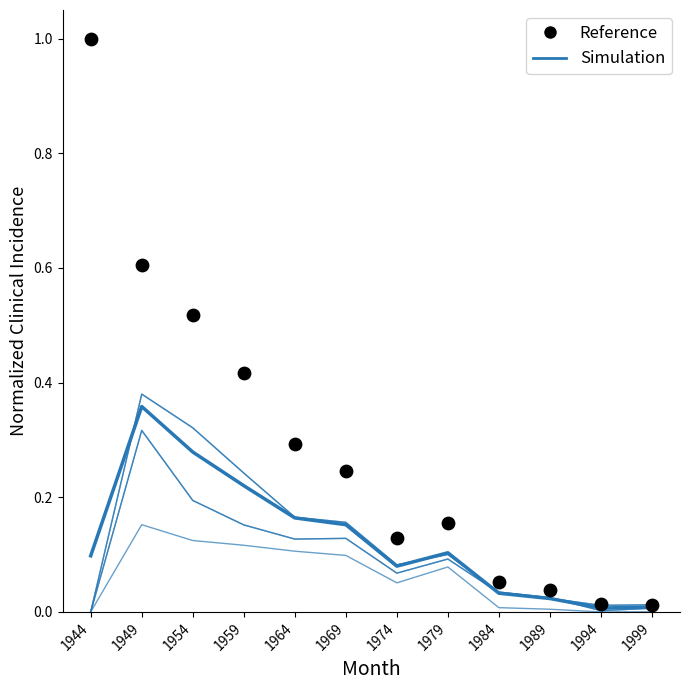

At which category is the sum across all series the highest?

1944